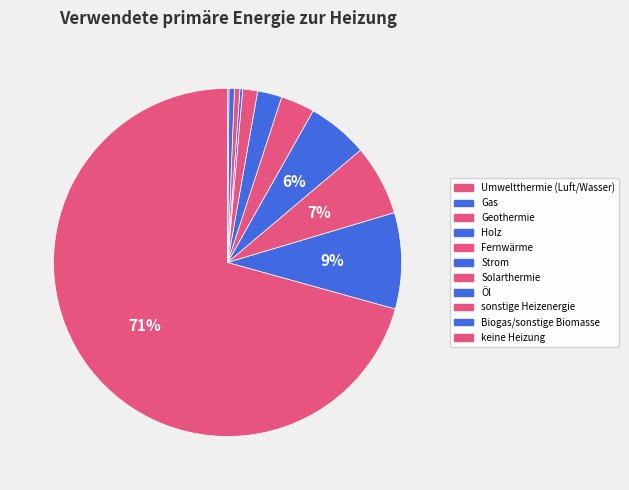

True or false: Solarthermie accounts for 1% of the total.

True